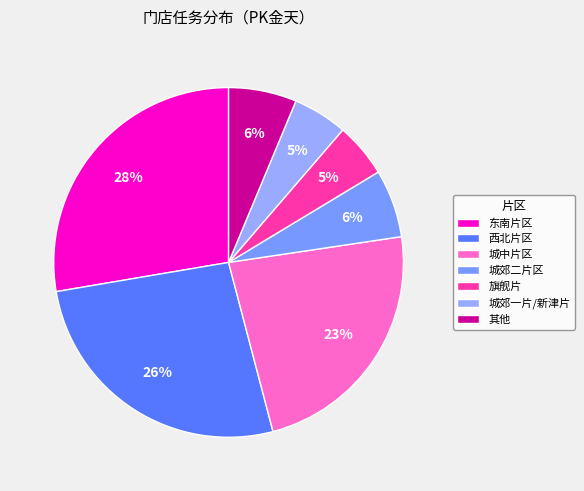

To the nearest percent, what is the average slice percentage?

14%